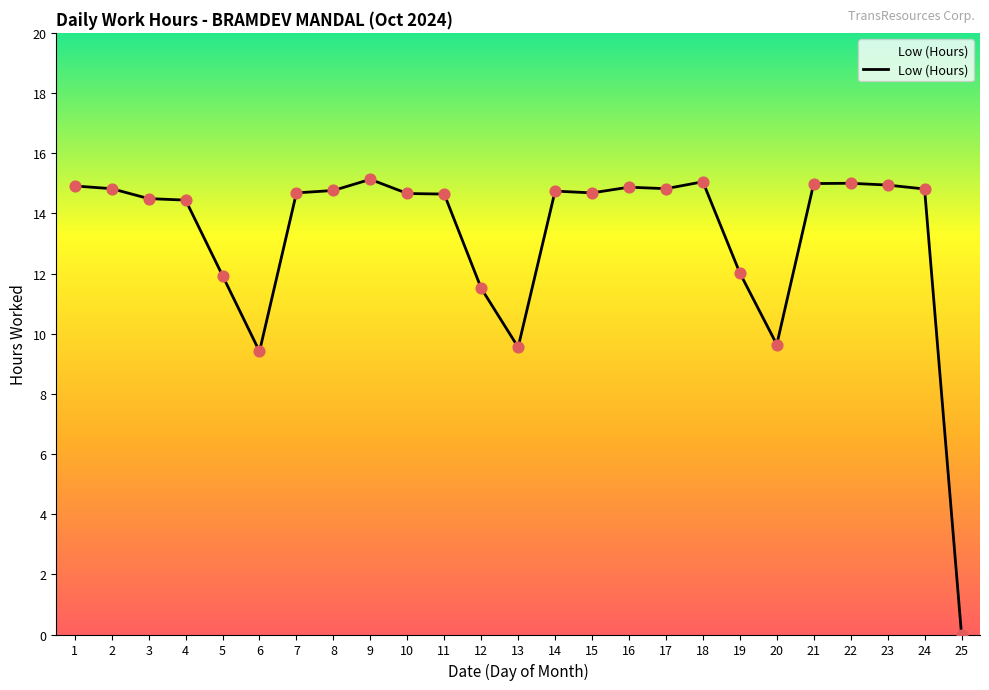

What is the change in value from 5 to 9?

+3.2